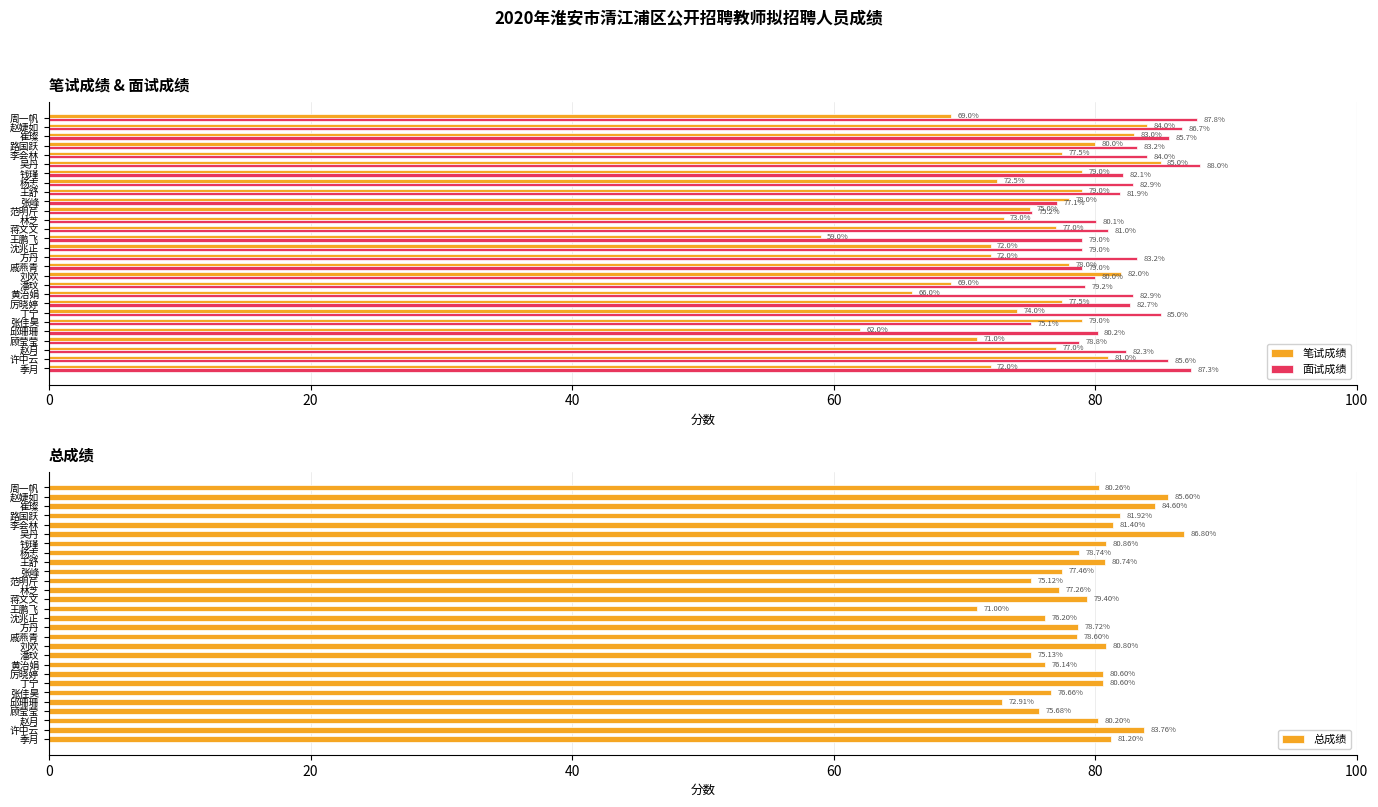

Reading left to right, transcribe all the data shown in this chart.

笔试成绩: 72.0	81.0	77.0	71.0	62.0	79.0	74.0	77.5	66.0	69.0	82.0	78.0	72.0	72.0	59.0	77.0	73.0	75.0	78.0	79.0	72.5	79.0	85.0	77.5	80.0	83.0	84.0	69.0
面试成绩: 87.3	85.6	82.3	78.8	80.2	75.1	85.0	82.7	82.9	79.2	80.0	79.0	83.2	79.0	79.0	81.0	80.1	75.2	77.1	81.9	82.9	82.1	88.0	84.0	83.2	85.7	86.7	87.8
总成绩: 81.2	83.8	80.2	75.7	72.9	76.7	80.6	80.6	76.1	75.1	80.8	78.6	78.7	76.2	71.0	79.4	77.3	75.1	77.5	80.7	78.7	80.9	86.8	81.4	81.9	84.6	85.6	80.3